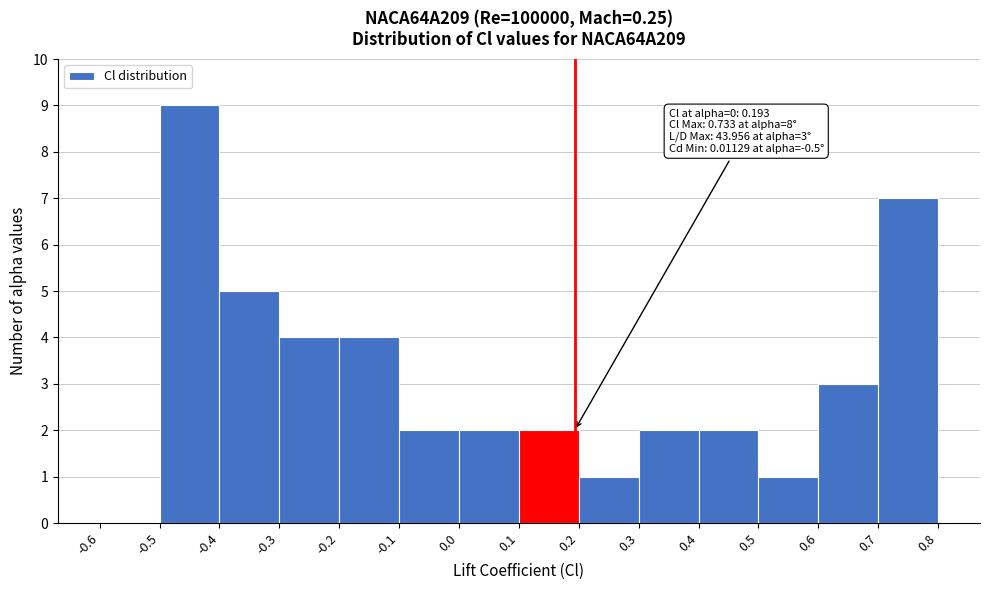

Which range on the x-axis has the tallest bar?

-0.5 to -0.4